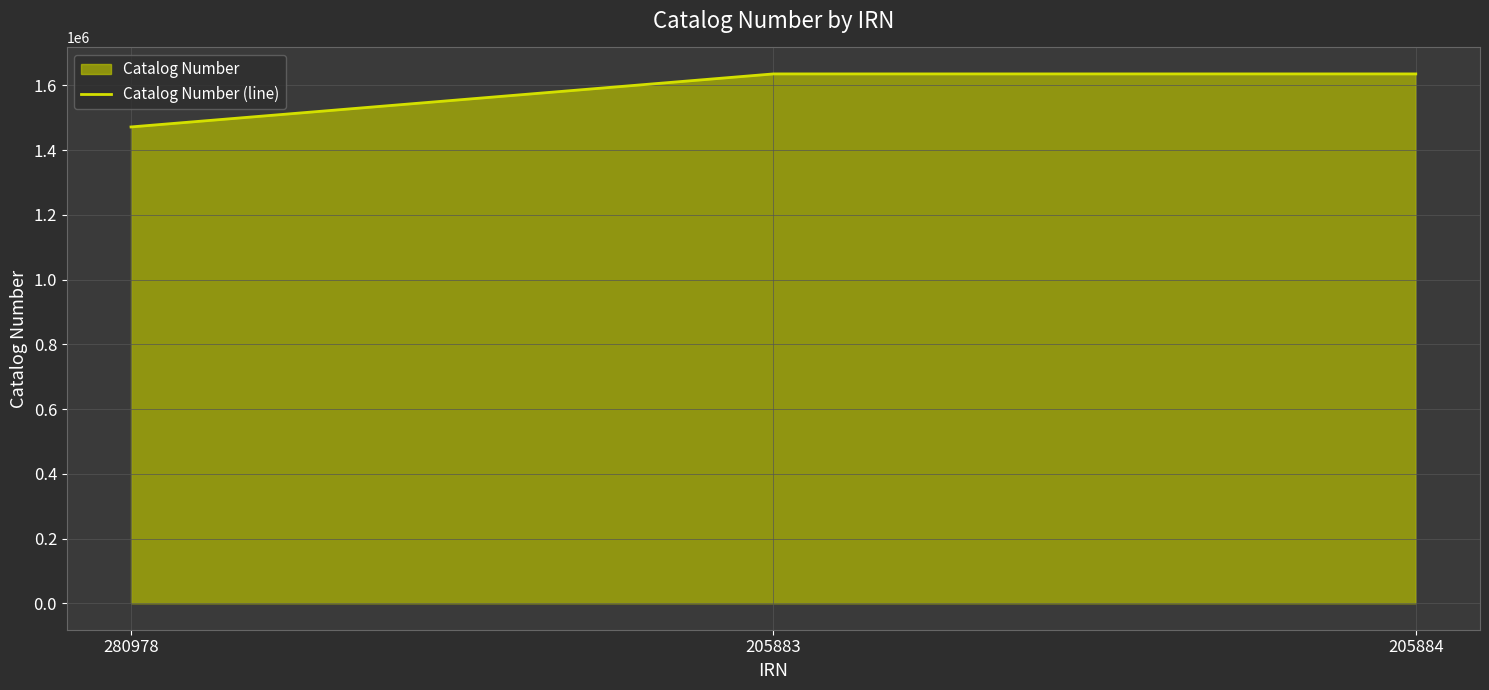

How many categories are shown in the chart?

3